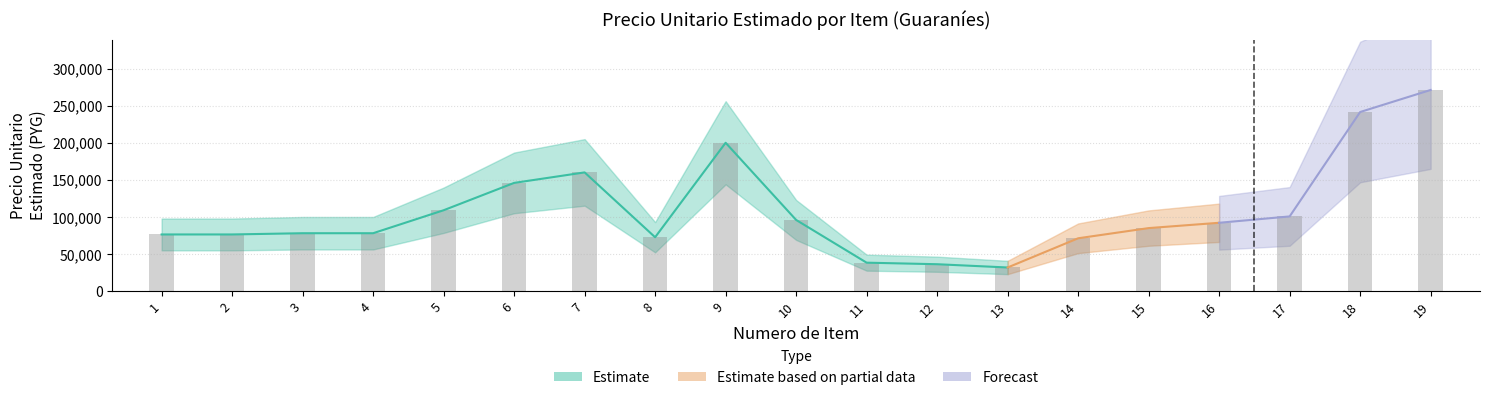

The chart shows a value of 36500 at 12. True or false?

True